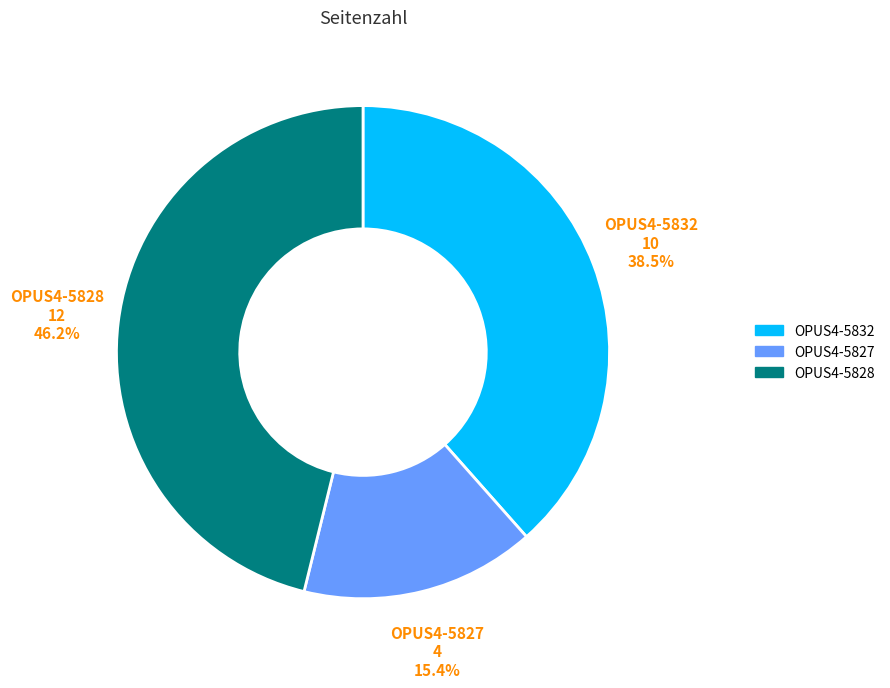

To the nearest percent, what percentage of the pie is OPUS4-5828?

46%